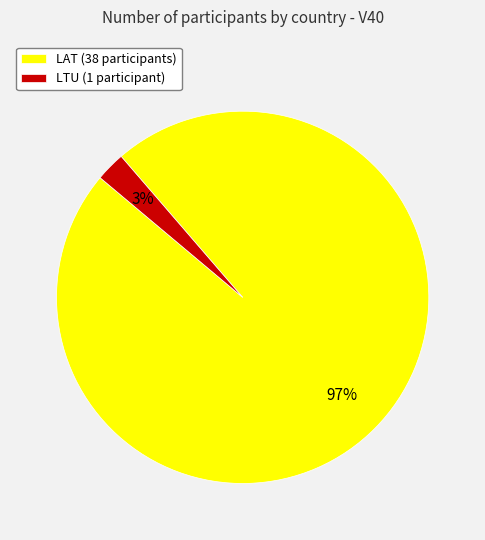

Between LAT and LTU, which is larger?

LAT